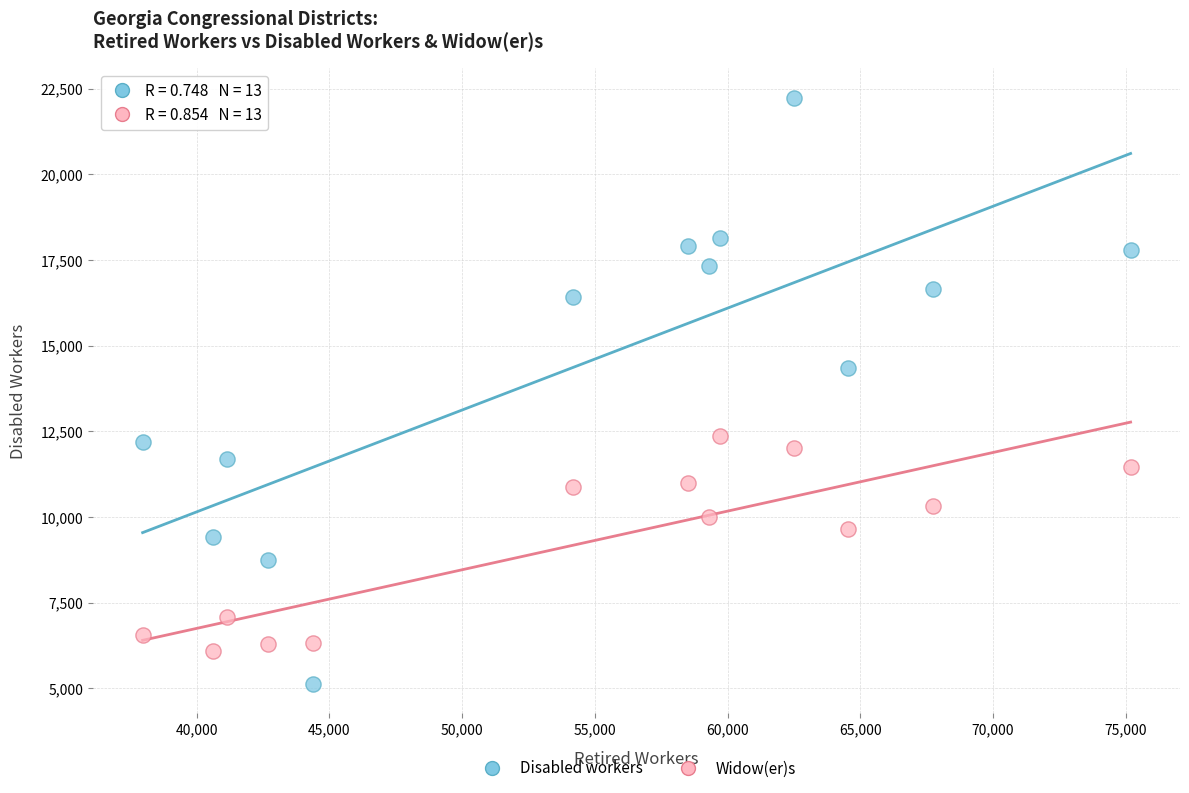

In the Disabled workers series, what Y value is closest to 13683?

14342